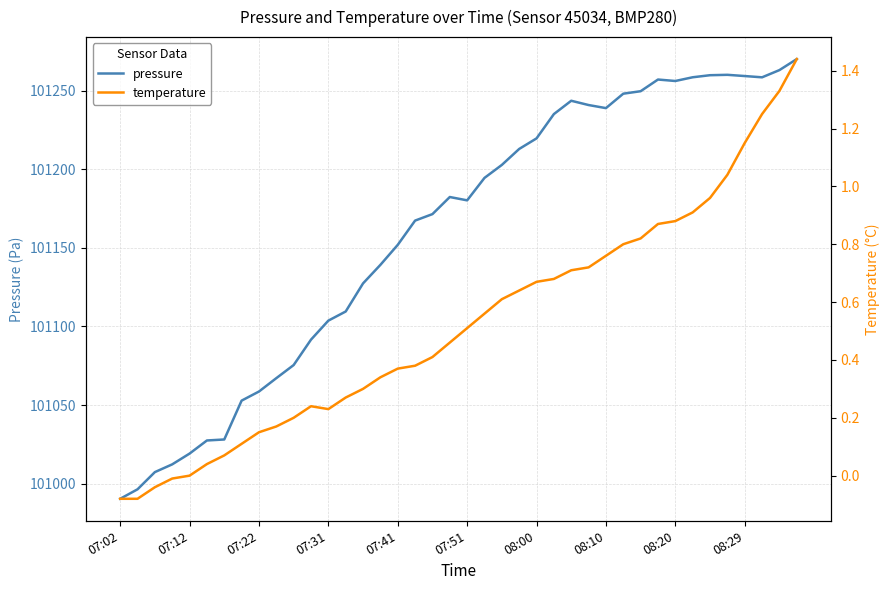

What is the lowest value of the pressure series?

100990.4